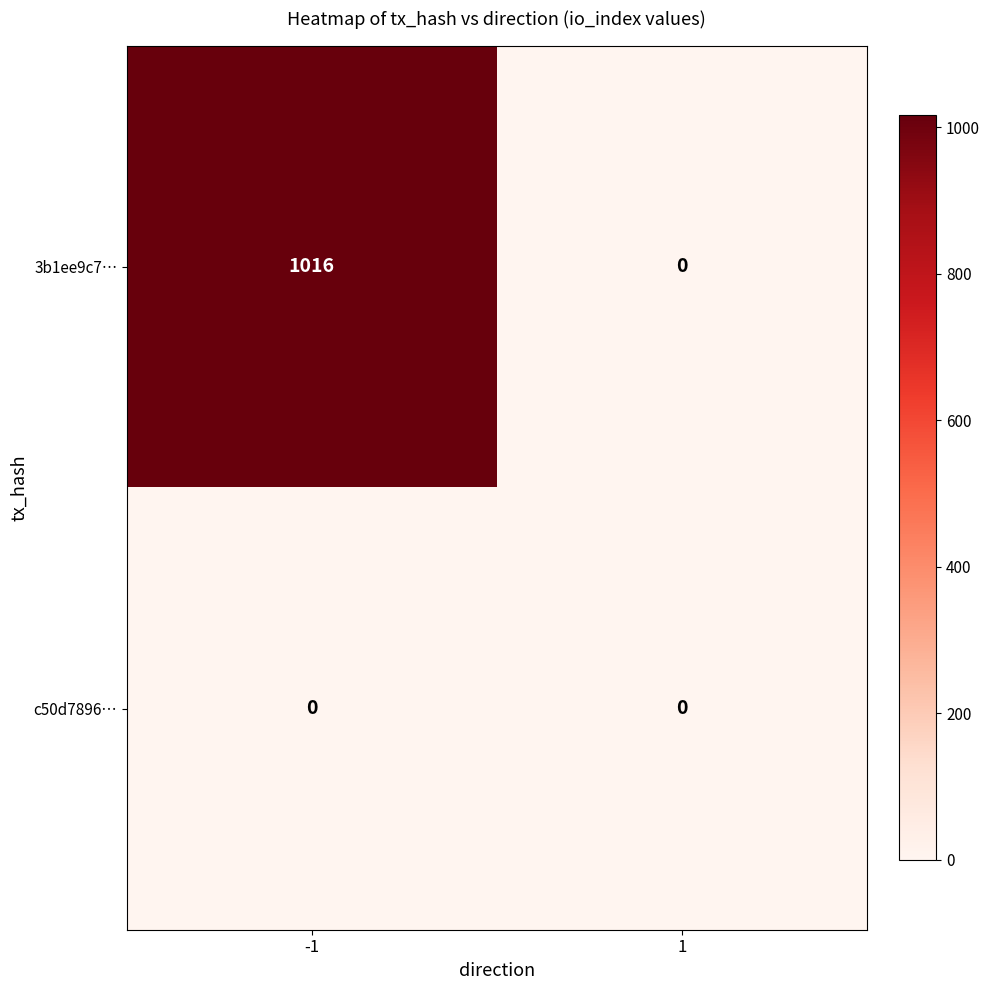

Rank the series by their average value, from highest to lowest.

3b1ee9c7…, c50d7896…